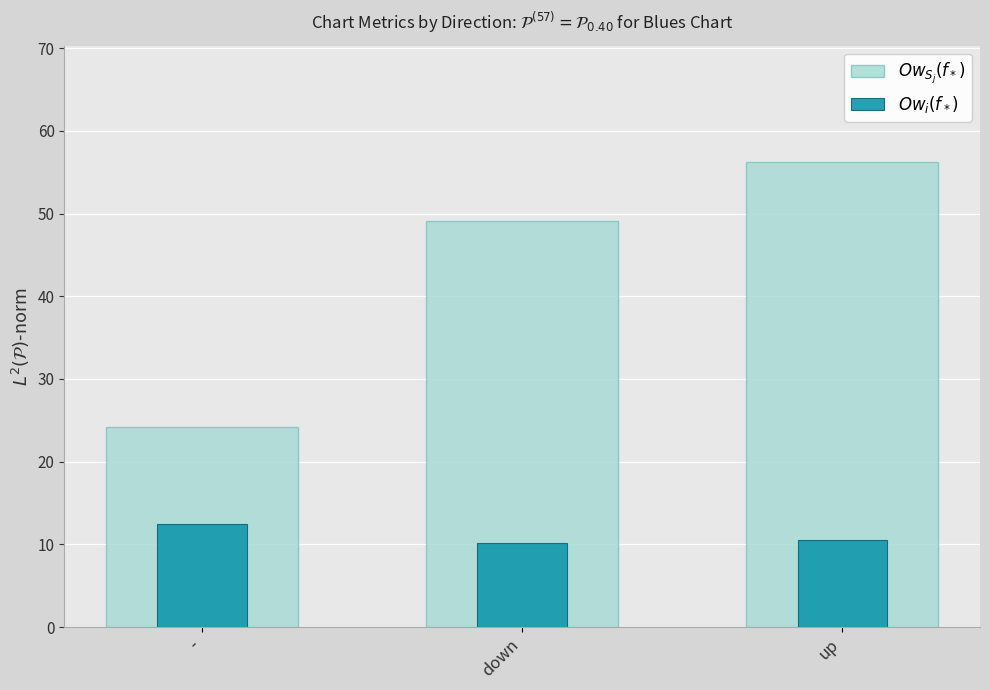

Is the value of $Ow_i(f_*)$ at up greater than the value of $Ow_{S_j}(f_*)$ at up?

No